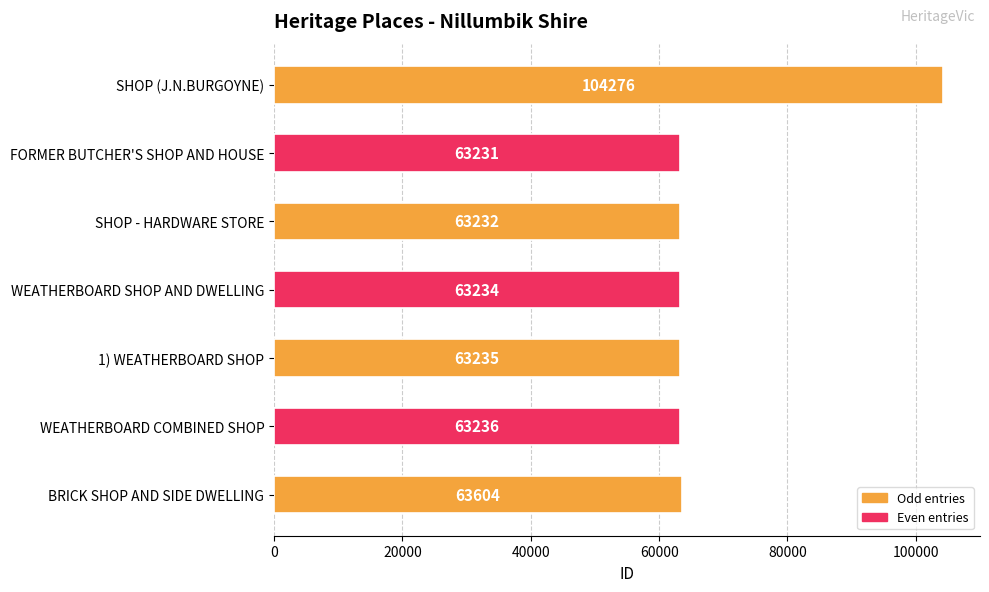

True or false: the data shows 37567 at 1) WEATHERBOARD SHOP.

False